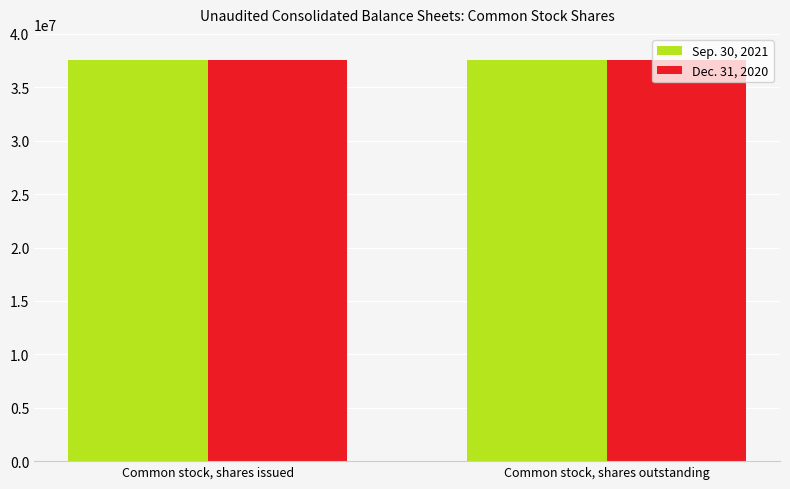

Count the number of categories in the chart.

2